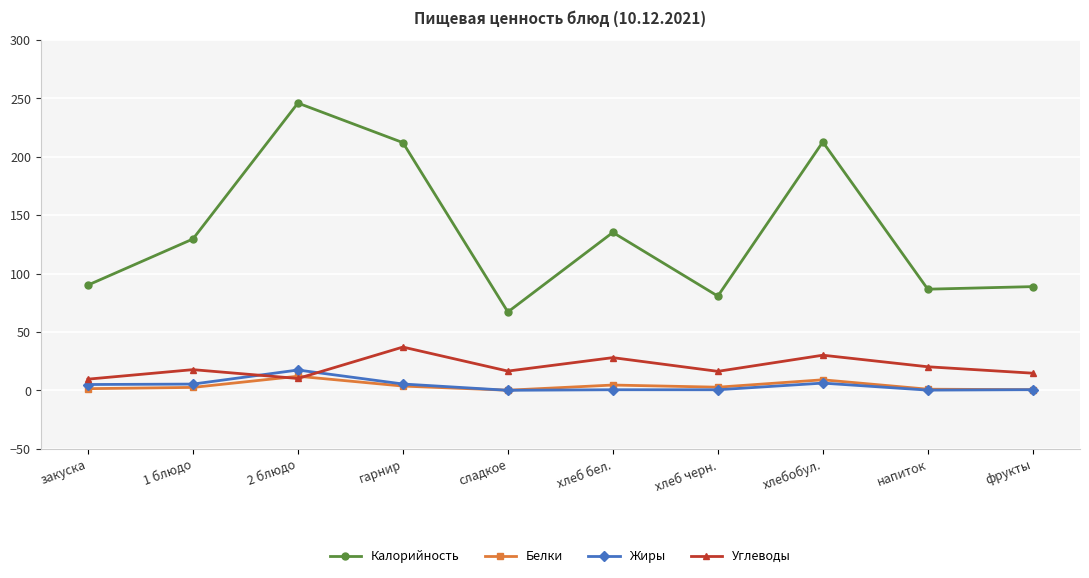

True or false: Белки has a value of 9.1 at хлебобул..

True